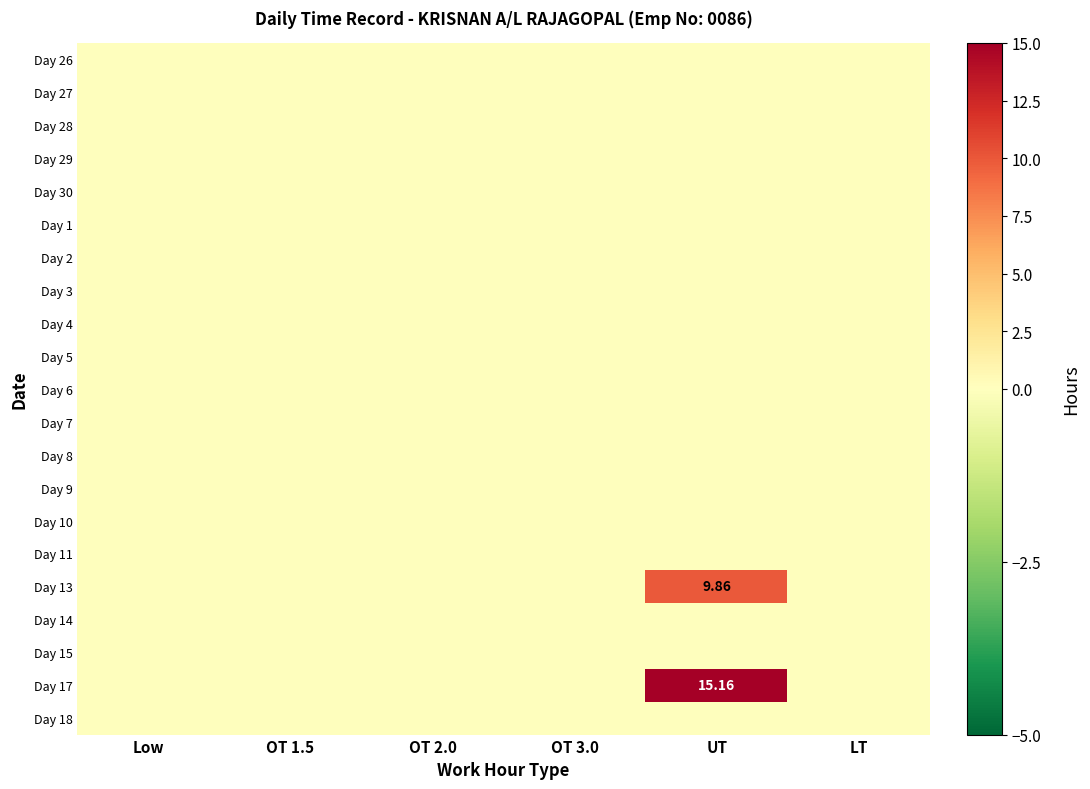

Is the value of Day 14 at OT 3.0 greater than the value of Day 28 at LT?

No